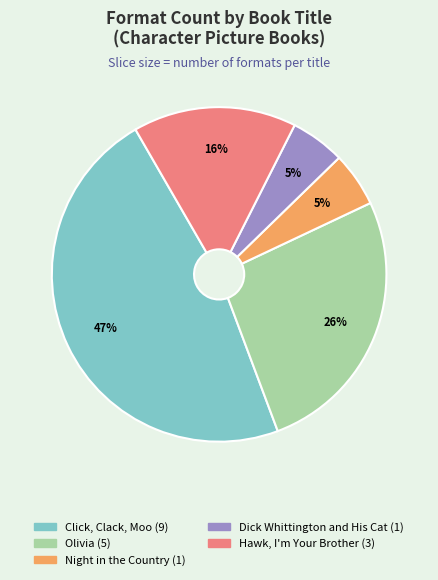

To the nearest percent, what is the difference between the Click, Clack, Moo and Olivia slice percentages?

21%